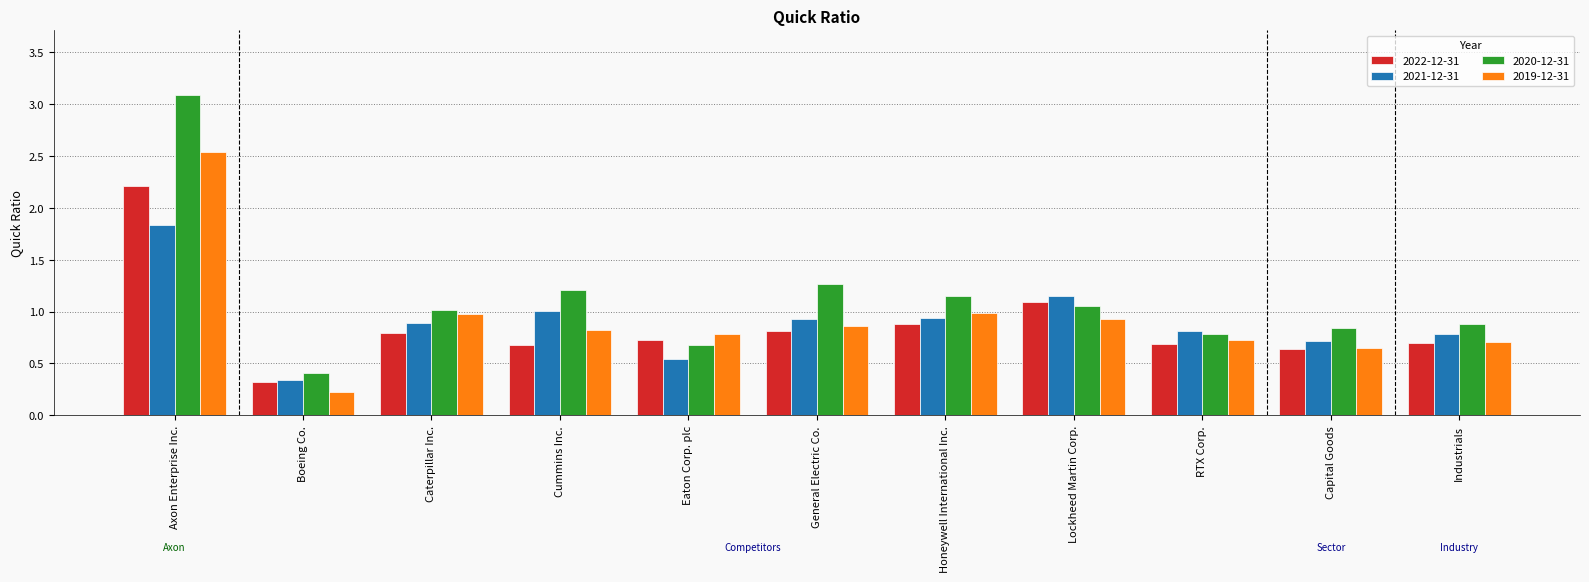

At General Electric Co., list the series in order from largest to smallest.

2020-12-31, 2021-12-31, 2019-12-31, 2022-12-31